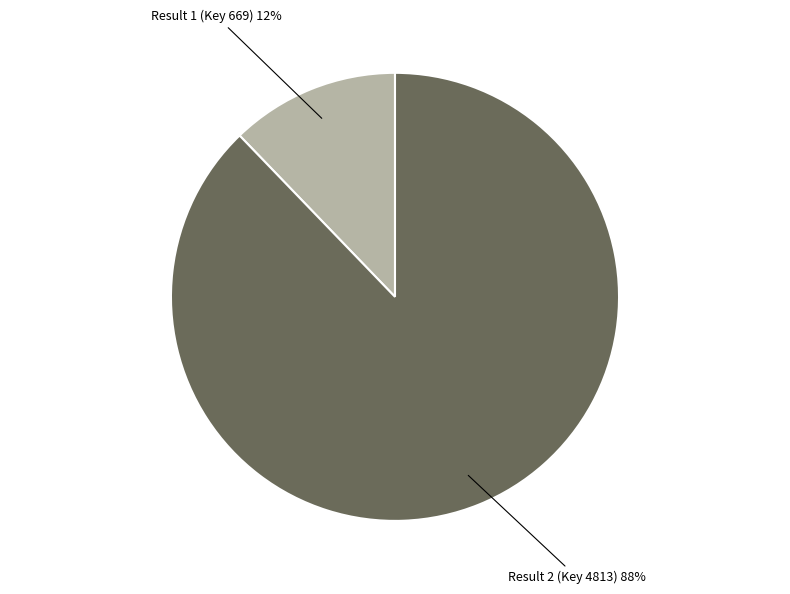

Is there a majority slice in this chart?

Yes